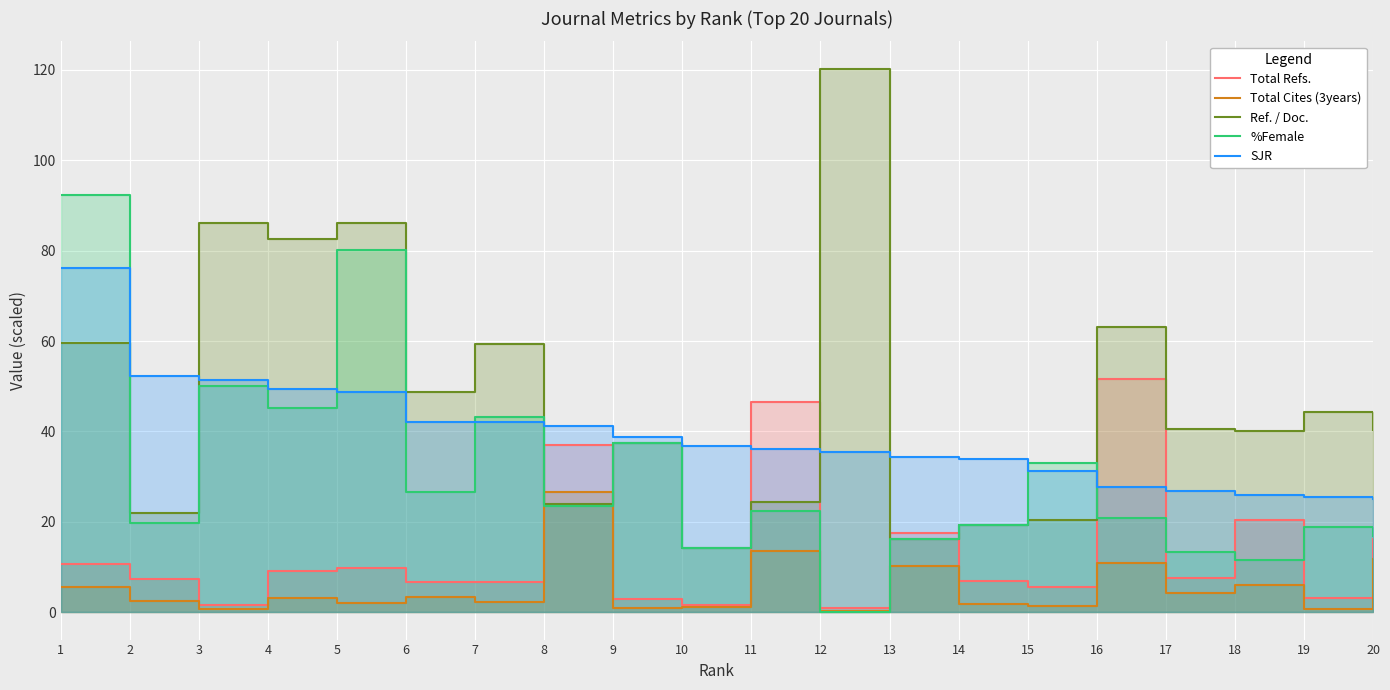

Rank the series by their average value, from highest to lowest.

Ref. / Doc., SJR, %Female, Total Refs., Total Cites (3years)